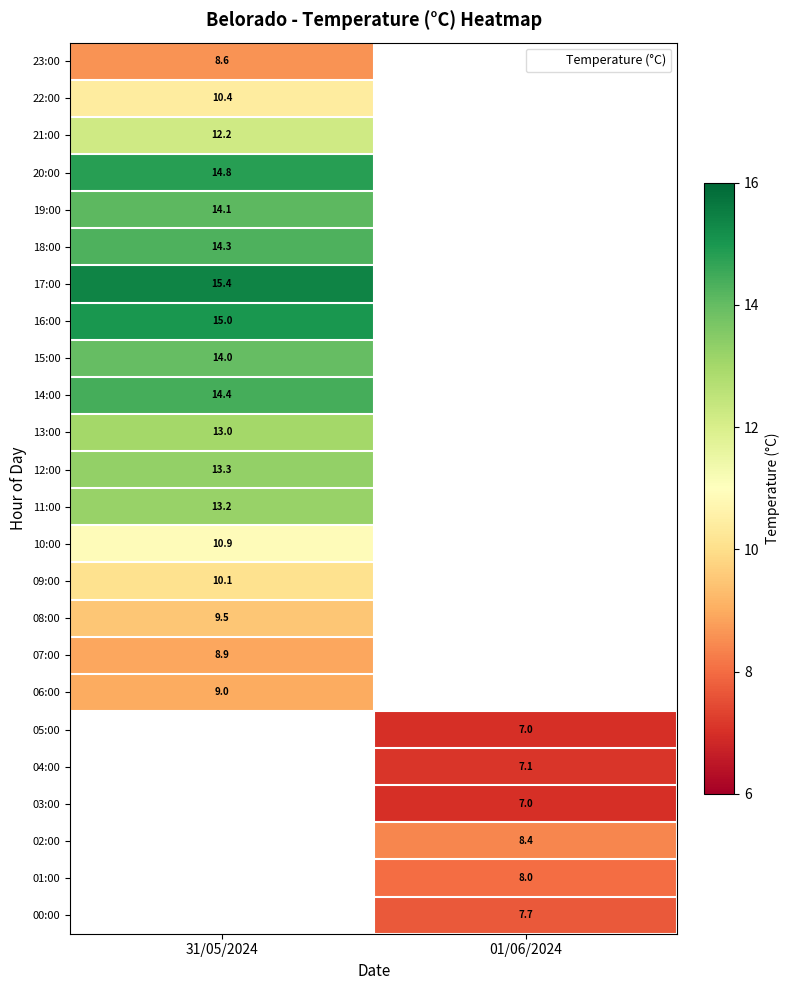

The value of 10:00 at 31/05/2024 is 15.8. True or false?

False